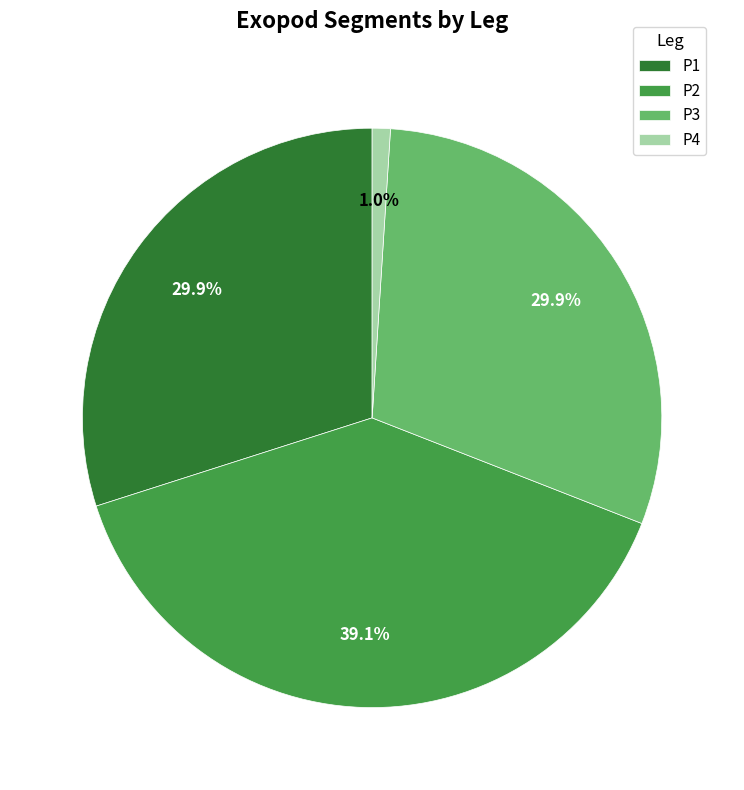

Is it true that P2 is 39% of the pie?

True